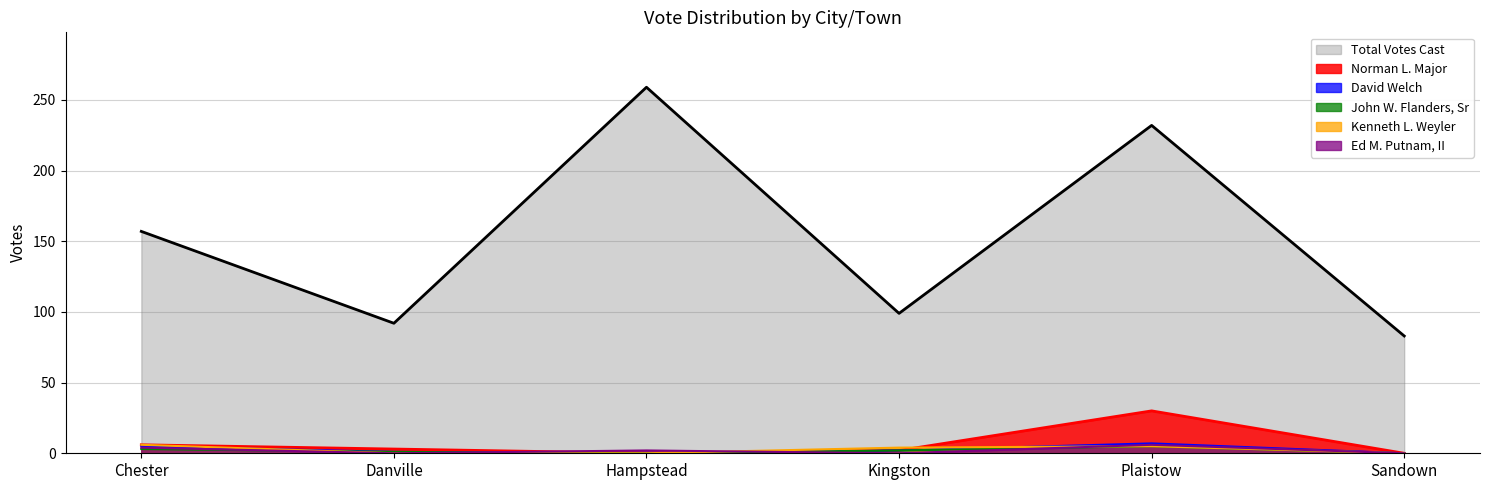

What is the value of the John W. Flanders, Sr point at the 2nd from the left?

1